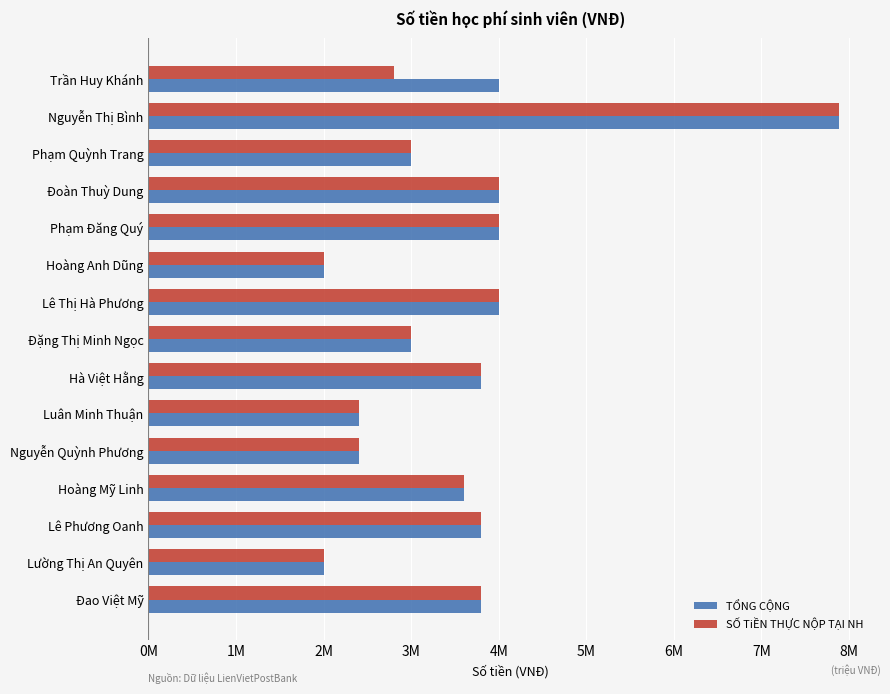

What are all the series names shown in the legend?

TỔNG CỘNG, SỐ TiỀN THỰC NỘP TẠI NH